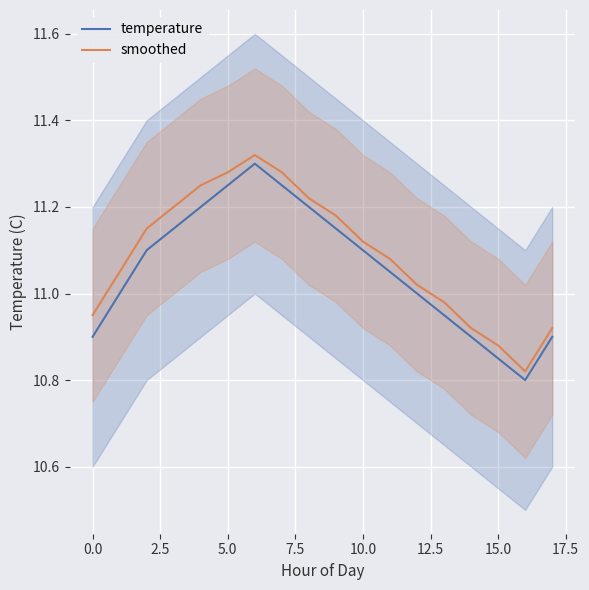

Rank the series at 14 from highest to lowest value.

smoothed, temperature